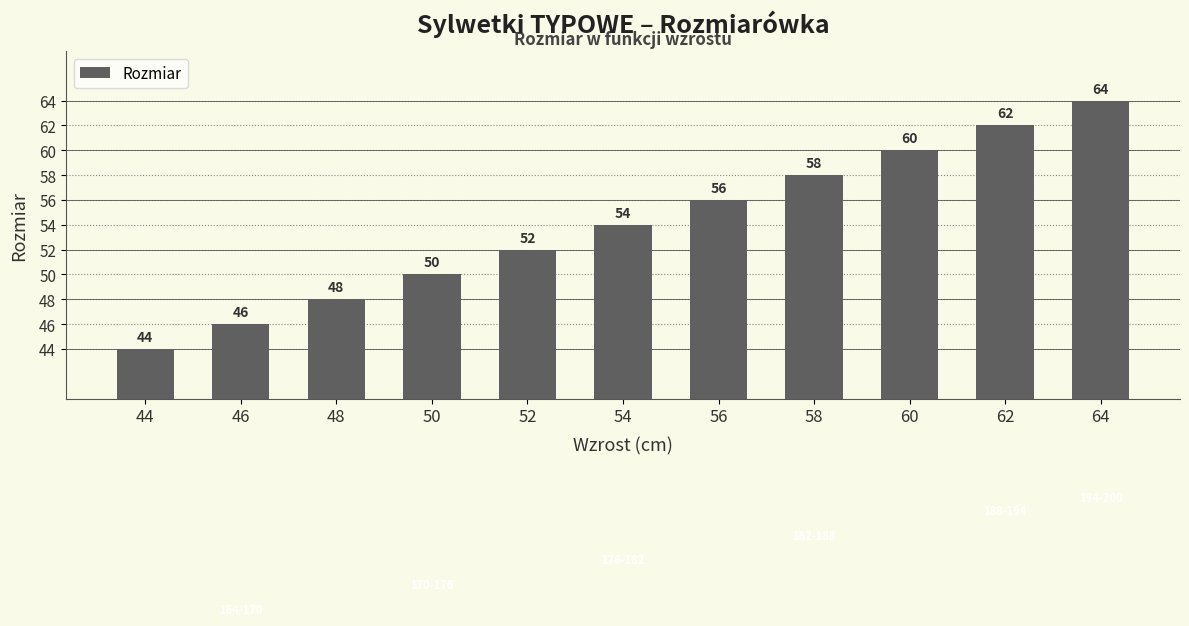

Which label corresponds to the smallest value in the chart?

44